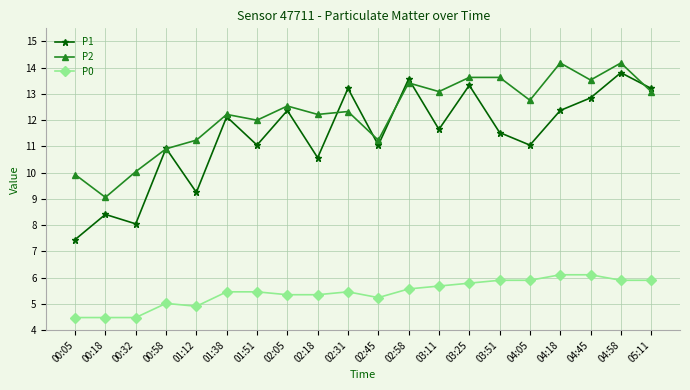

Rank the series at 04:05 from highest to lowest value.

P2, P1, P0